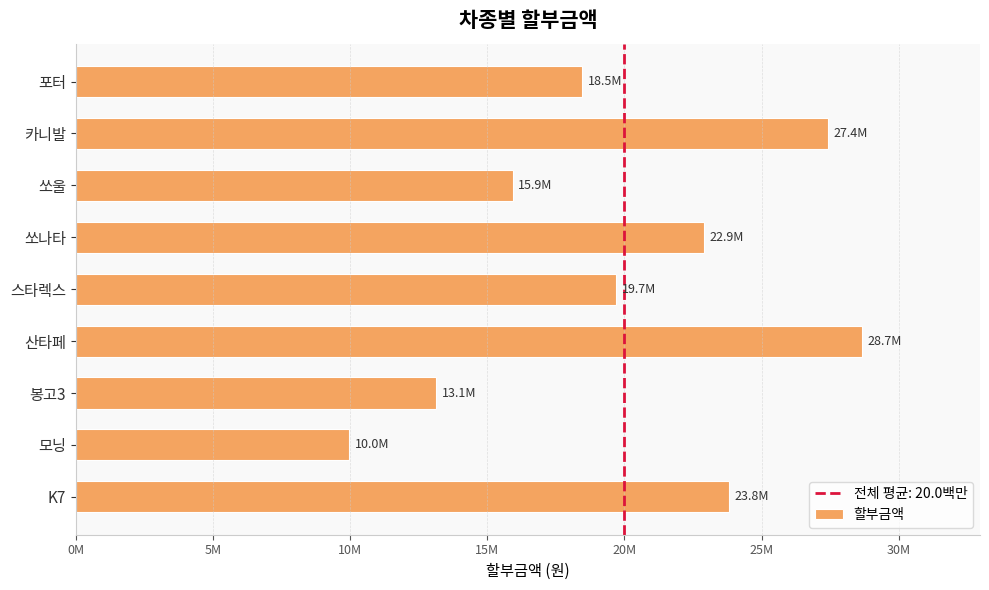

Does the chart contain any negative values?

No